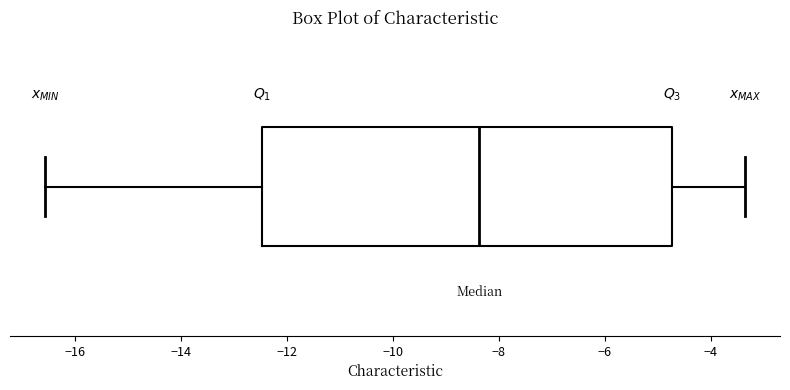

Transcribe this box plot: give where the median line is, the range the box spans, and where the two whiskers end, as read against the x-axis. The values are not printed on the chart, so give them approximately, as read against the axis.

median -8.4, box -12.4 to -4.8, whiskers -16.6 to -3.4